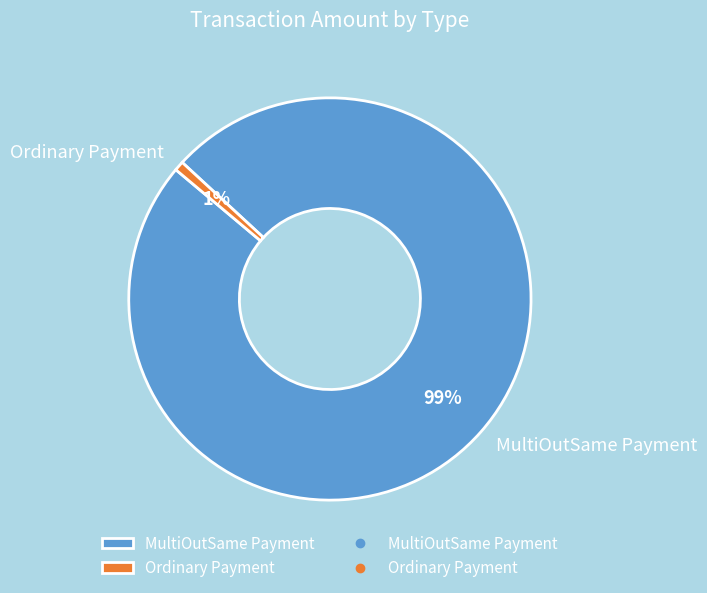

Which slice is the smallest?

Ordinary Payment